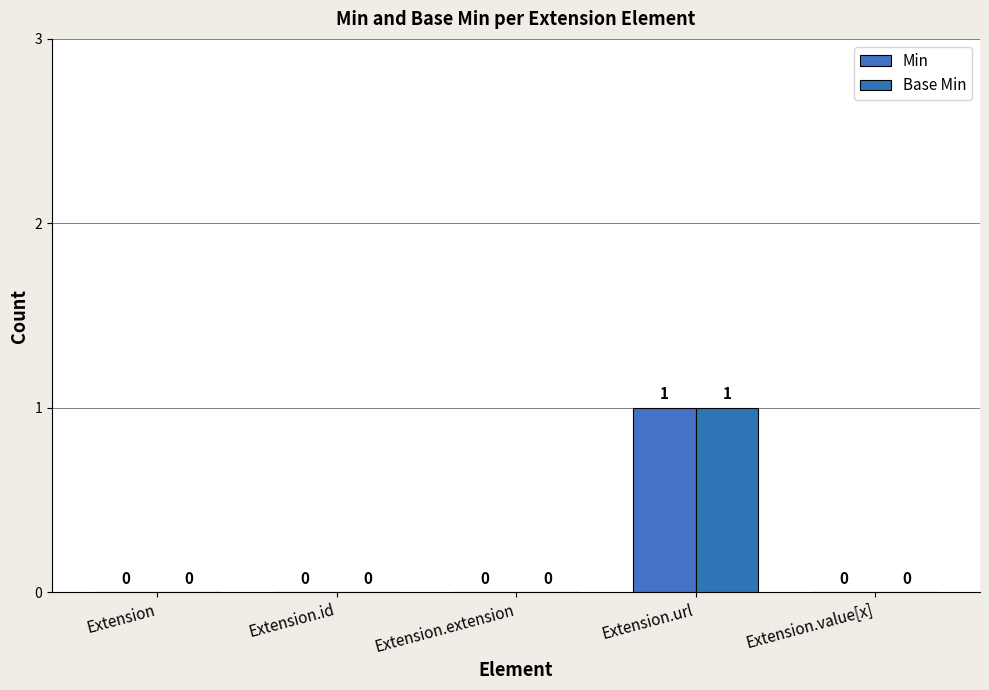

Are the bars grouped side by side (vs. stacked)?

Yes